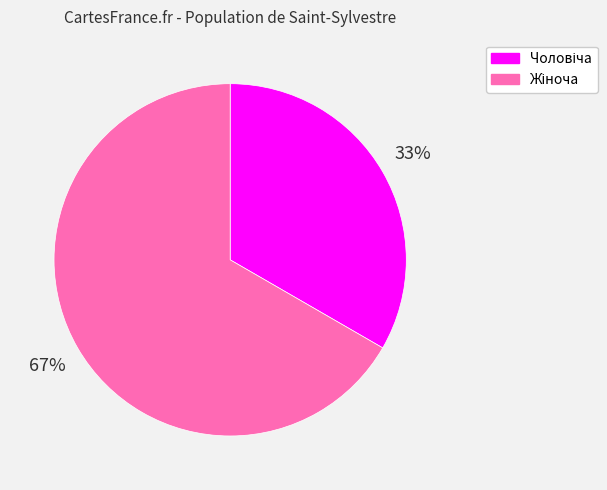

To the nearest percent, what is the average slice percentage?

50%